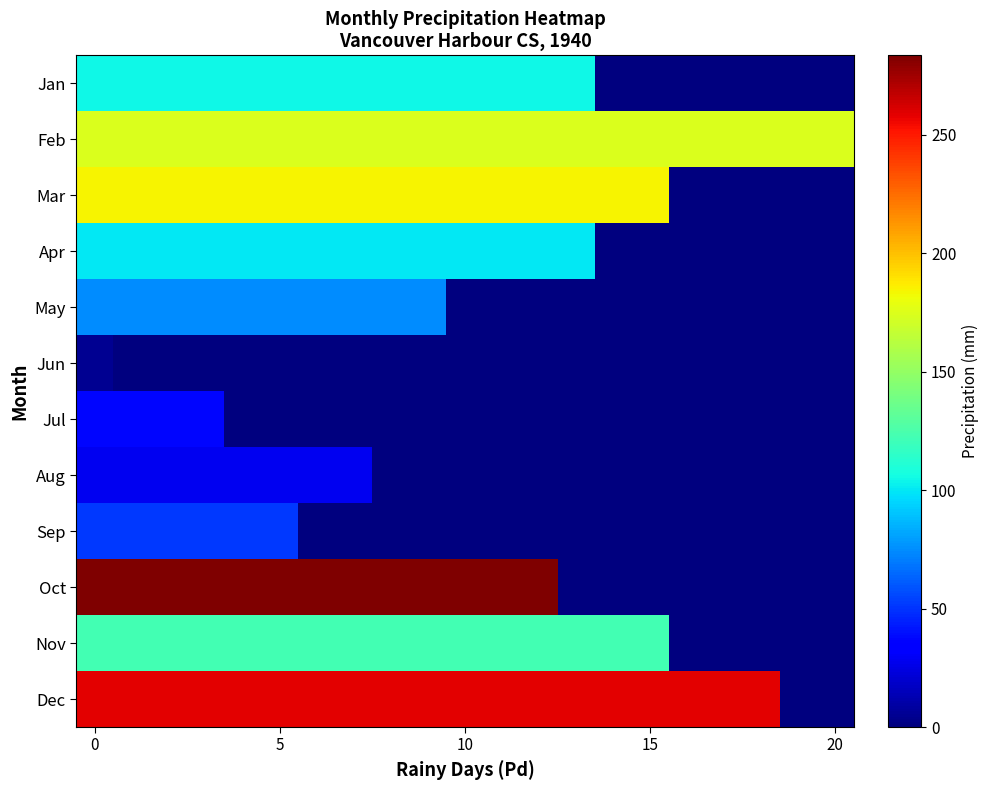

Which series has the largest range (max minus min)?

Oct